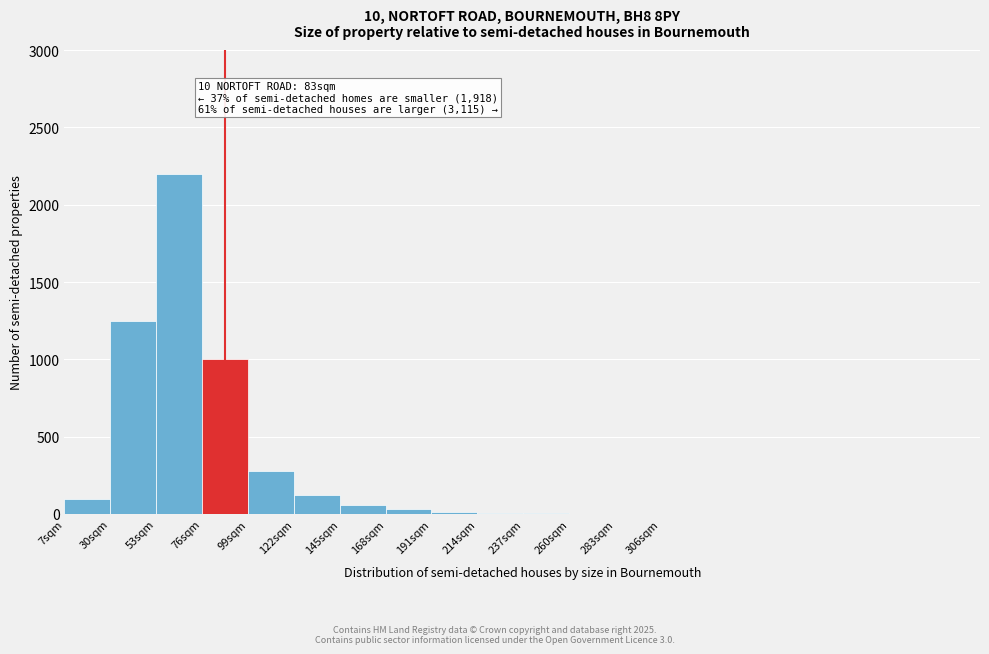

Over which range of the x-axis is the bar tallest?

53 to 76